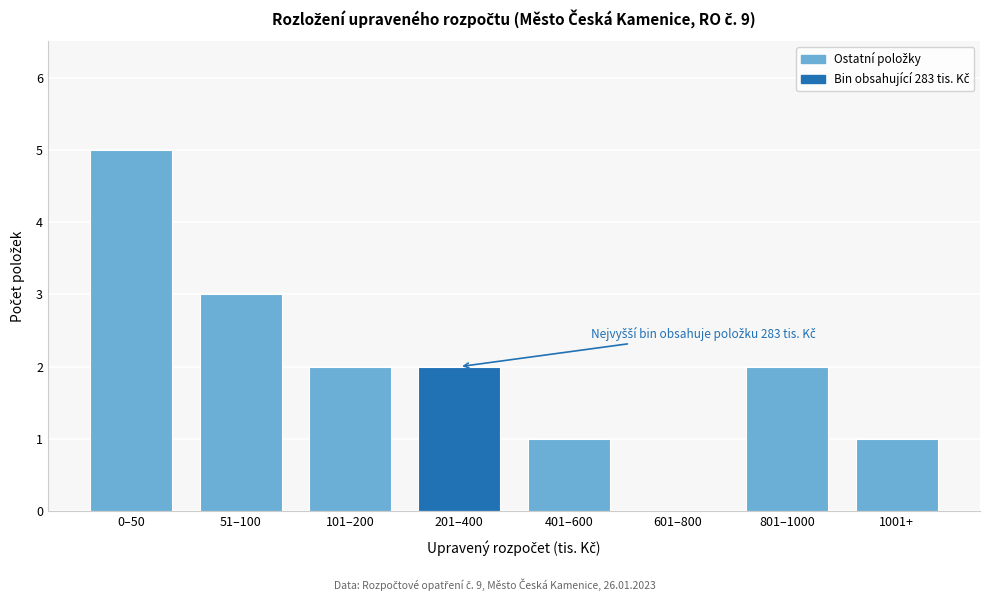

Reading left to right, transcribe all the data shown in this chart.

0–50=5	51–100=3	101–200=2	201–400=2	401–600=1	601–800=0	801–1000=2	1001+=1